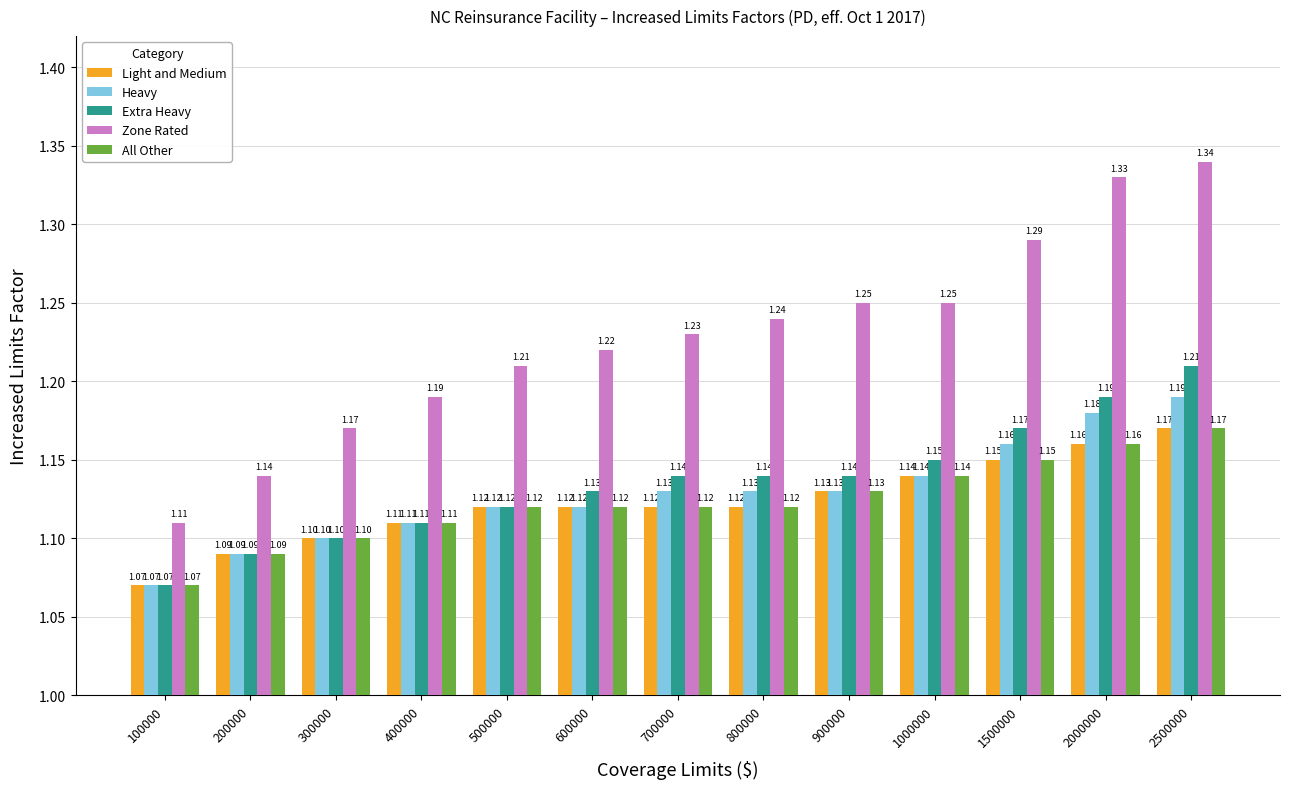

What is the sum of all Heavy values?

14.7